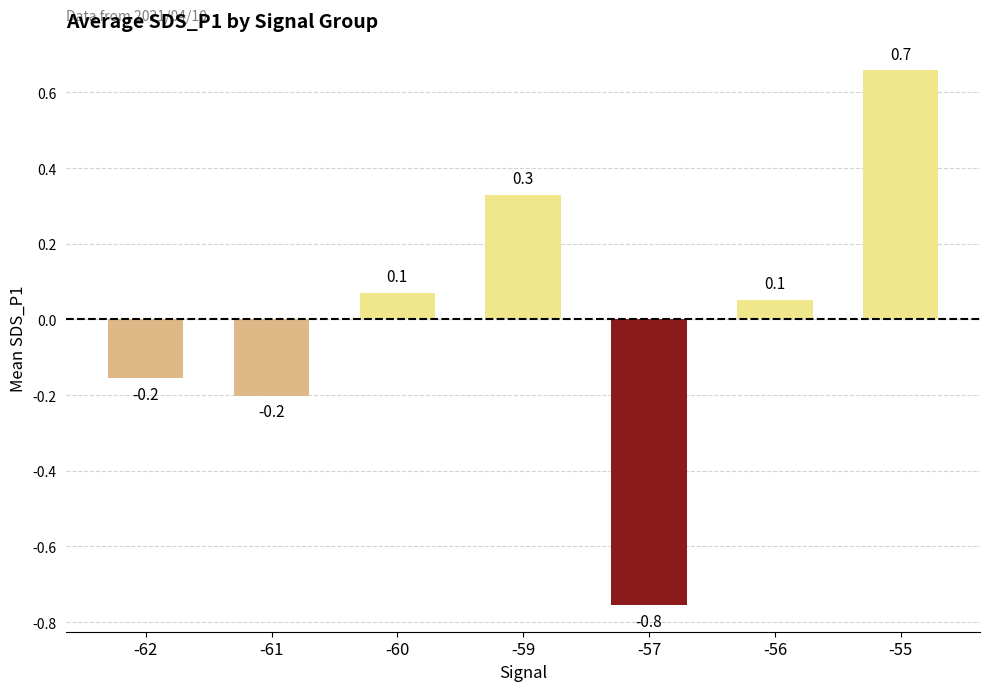

Count the number of data series in this chart.

1